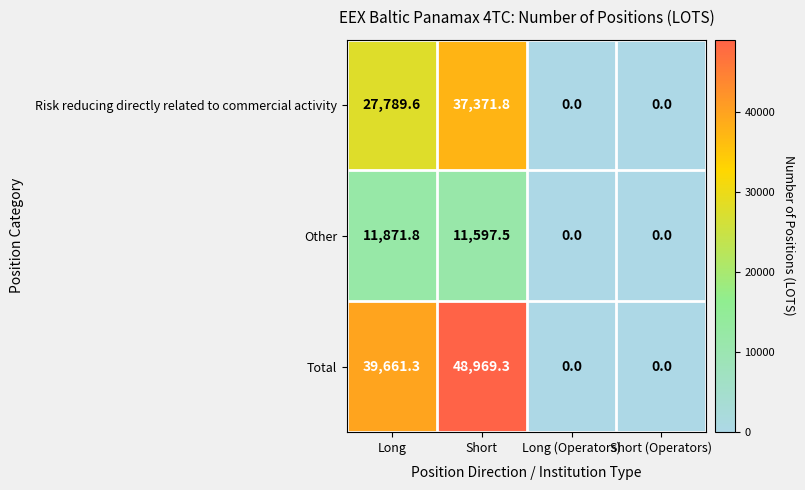

Which series has the widest spread of values?

Total